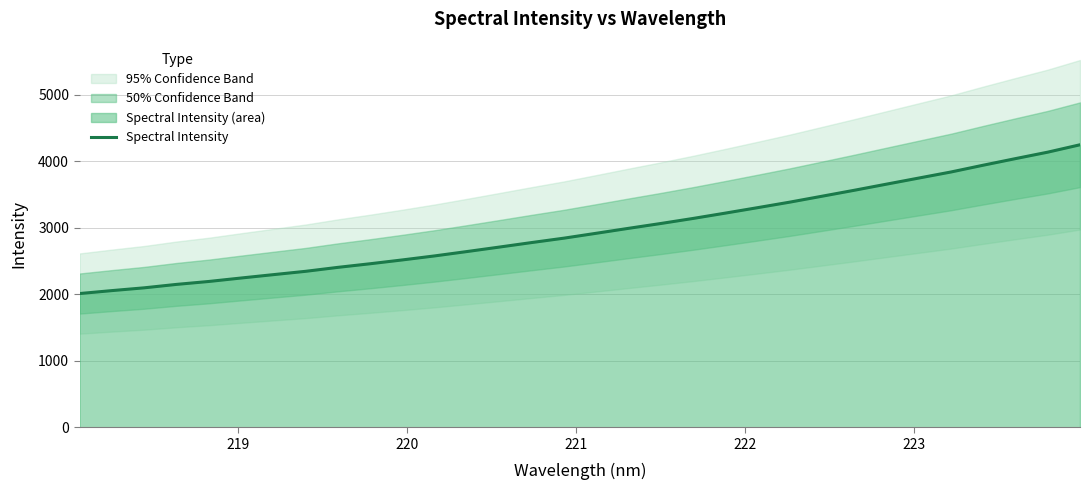

Count the number of categories in the chart.

32